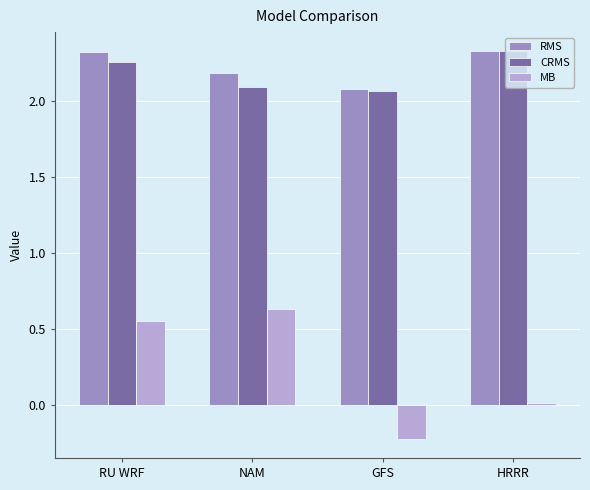

What is the minimum value shown in the chart?

-0.2